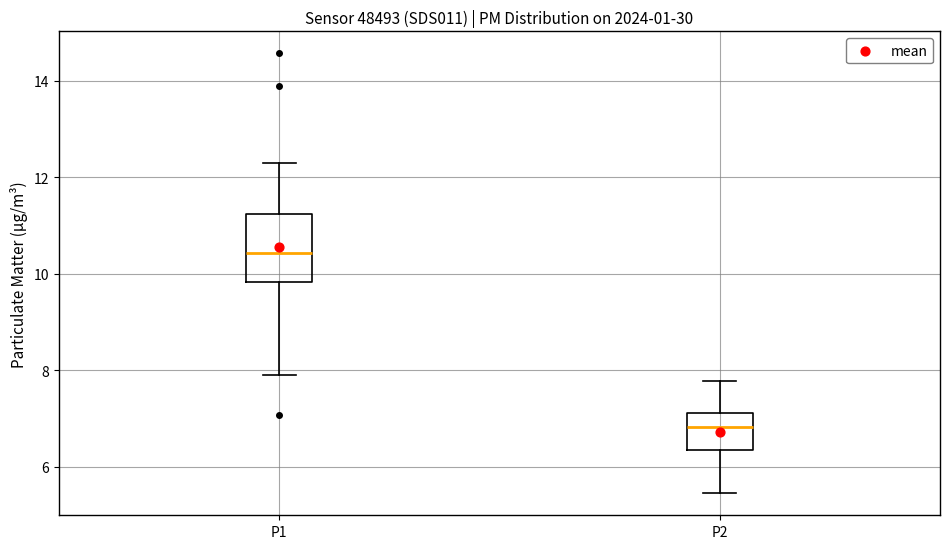

Where does the upper whisker of the box for P2 end on the y-axis? The values are not printed on the chart, so give them approximately, as read against the axis.

7.8